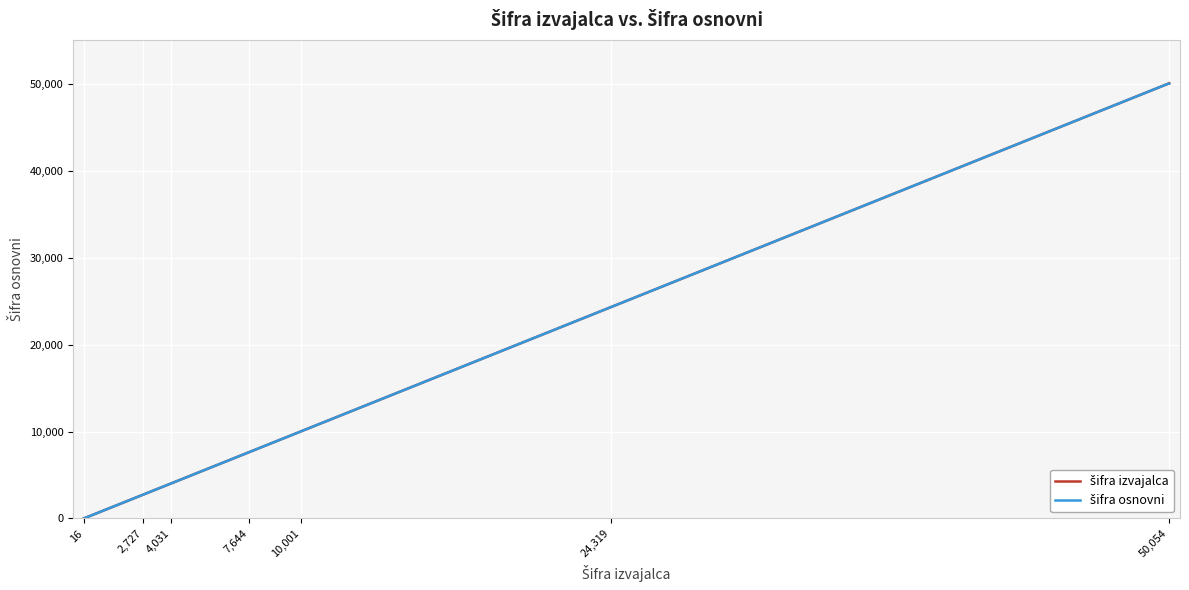

What is the maximum value shown in the chart?

50056